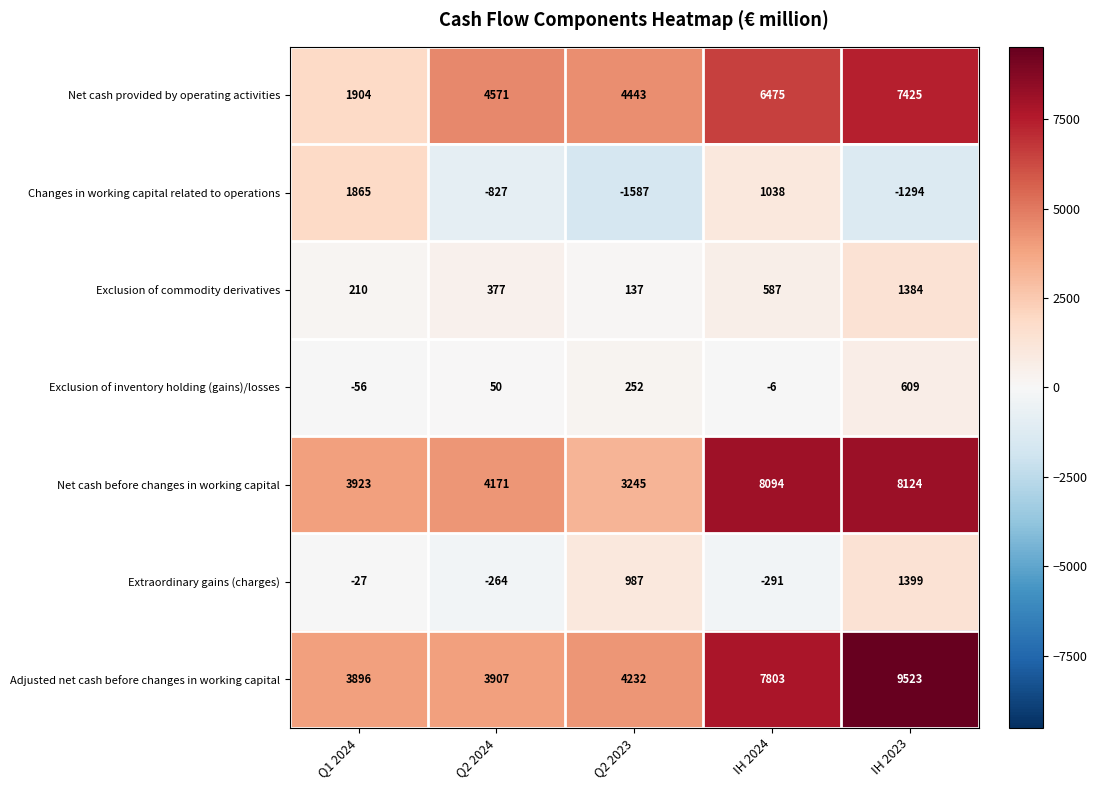

Read the Adjusted net cash before changes in working capital value at Q1 2024.

3896